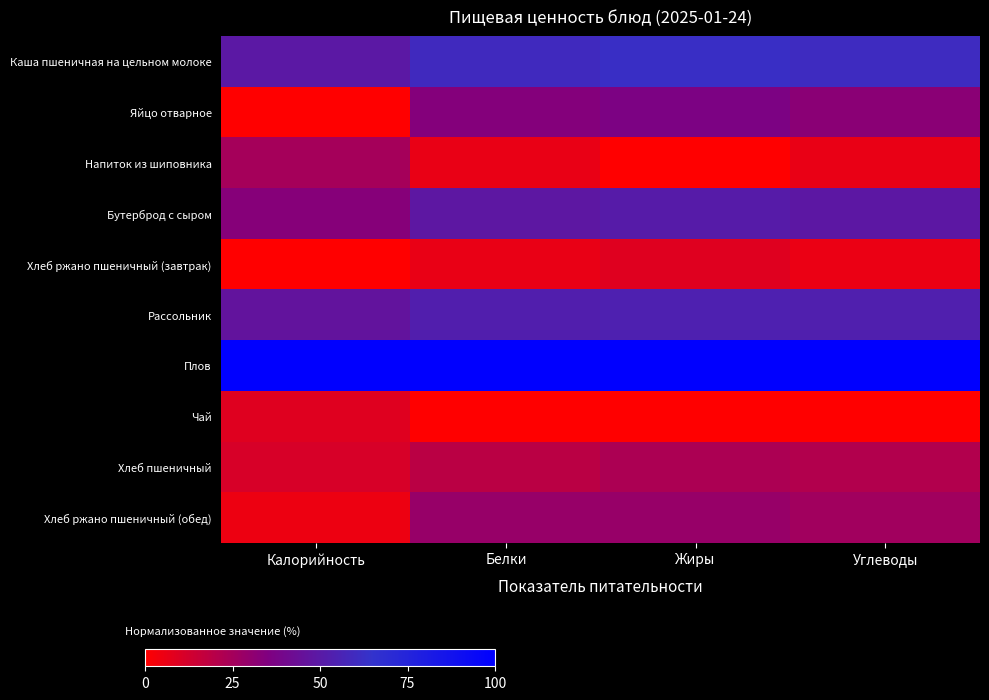

Reading left to right, transcribe all the data shown in this chart.

Каша пшеничная на цельном молоке: Калорийность=49.4	Белки=59.4	Жиры=62.3	Углеводы=60.2
Яйцо отварное: Калорийность=0.0	Белки=33.7	Жиры=36.6	Углеводы=32.4
Напиток из шиповника: Калорийность=25.0	Белки=6.2	Жиры=0.0	Углеводы=6.2
Бутерброд с сыром: Калорийность=33.3	Белки=48.7	Жиры=51.2	Углеводы=48.9
Хлеб ржано пшеничный (завтрак): Калорийность=0.2	Белки=5.9	Жиры=8.8	Углеводы=5.5
Рассольник: Калорийность=46.7	Белки=53.0	Жиры=54.2	Углеводы=53.4
Плов: Калорийность=100.0	Белки=100.0	Жиры=100.0	Углеводы=100.0
Чай: Калорийность=8.6	Белки=0.0	Жиры=0.0	Углеводы=0.0
Хлеб пшеничный: Калорийность=11.1	Белки=19.0	Жиры=22.9	Углеводы=21.2
Хлеб ржано пшеничный (обед): Калорийность=4.7	Белки=28.6	Жиры=28.6	Углеводы=26.0